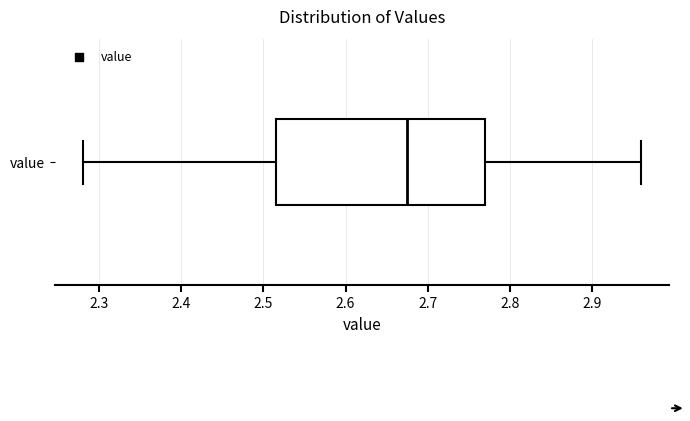

Read this box plot against the x-axis: the position of the median line, the range covered by the box, and the ends of both whiskers. The values are not printed on the chart, so give them approximately, as read against the axis.

median 2.68, box 2.52 to 2.77, whiskers 2.28 to 2.96